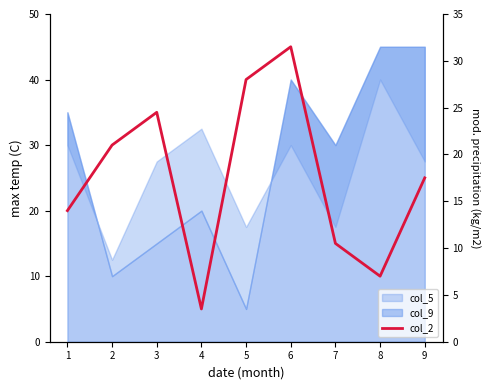

Where does the data first go above 17?

2